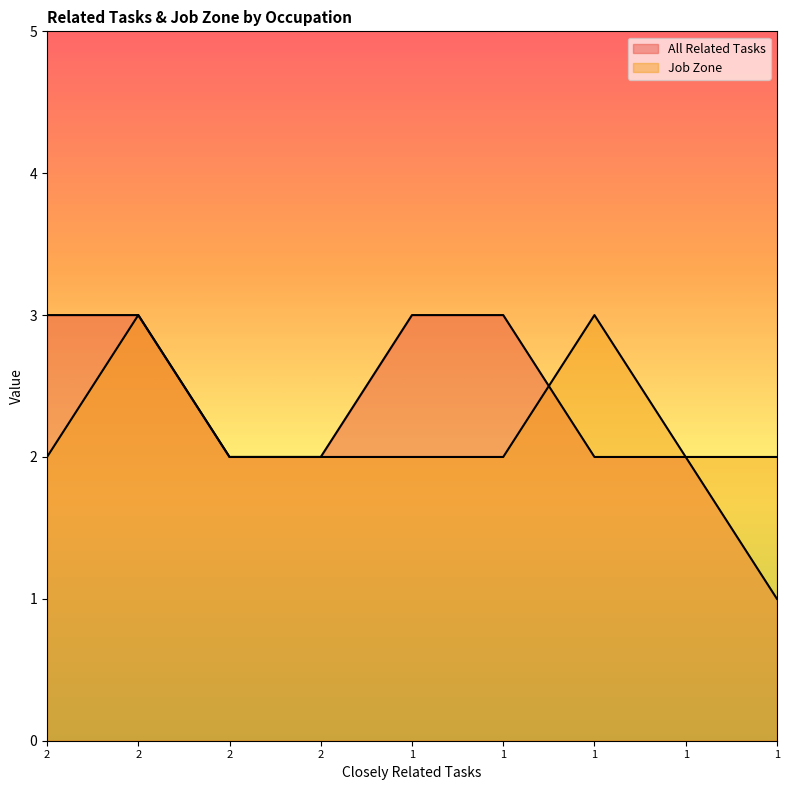

How many lines are shown in the chart?

2